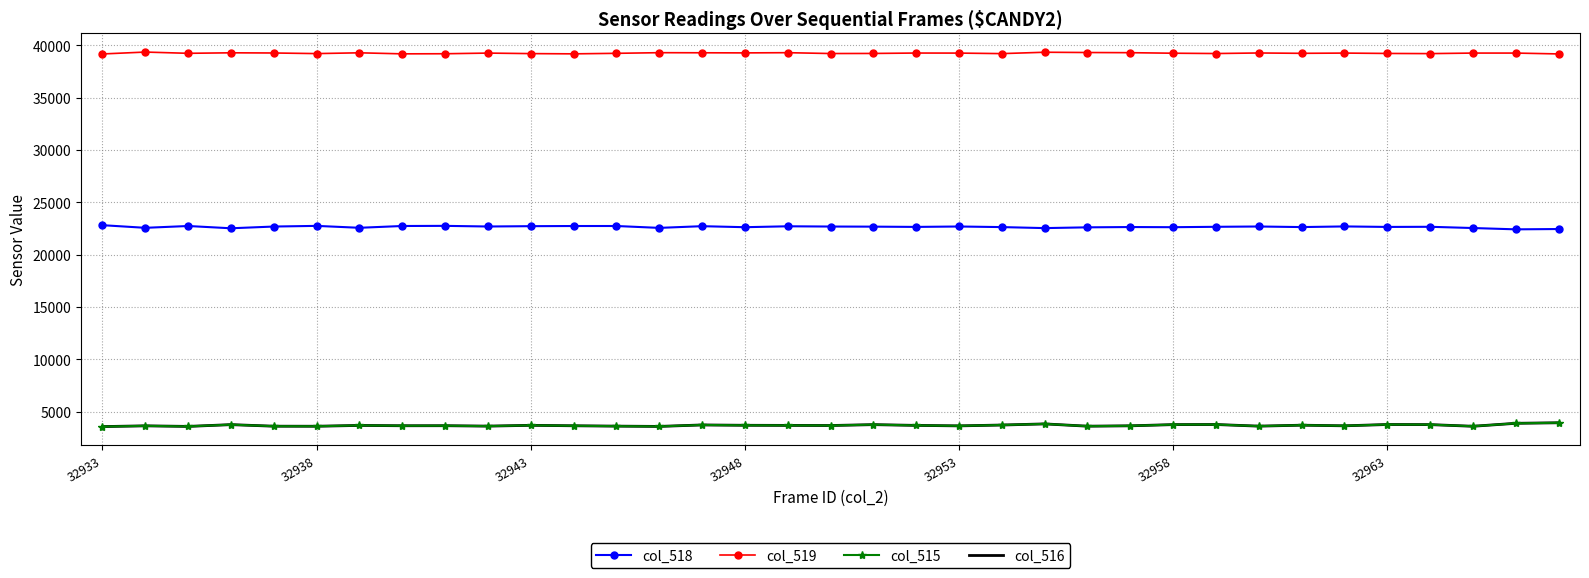

Which series has the largest total across all categories?

col_519